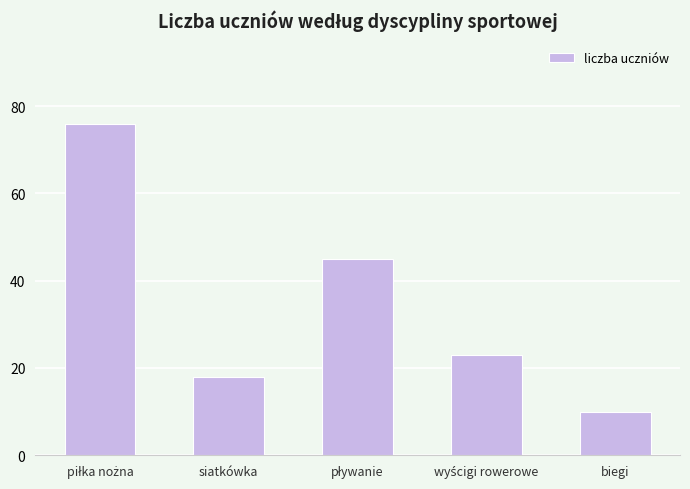

True or false: the data shows 10 at biegi.

True